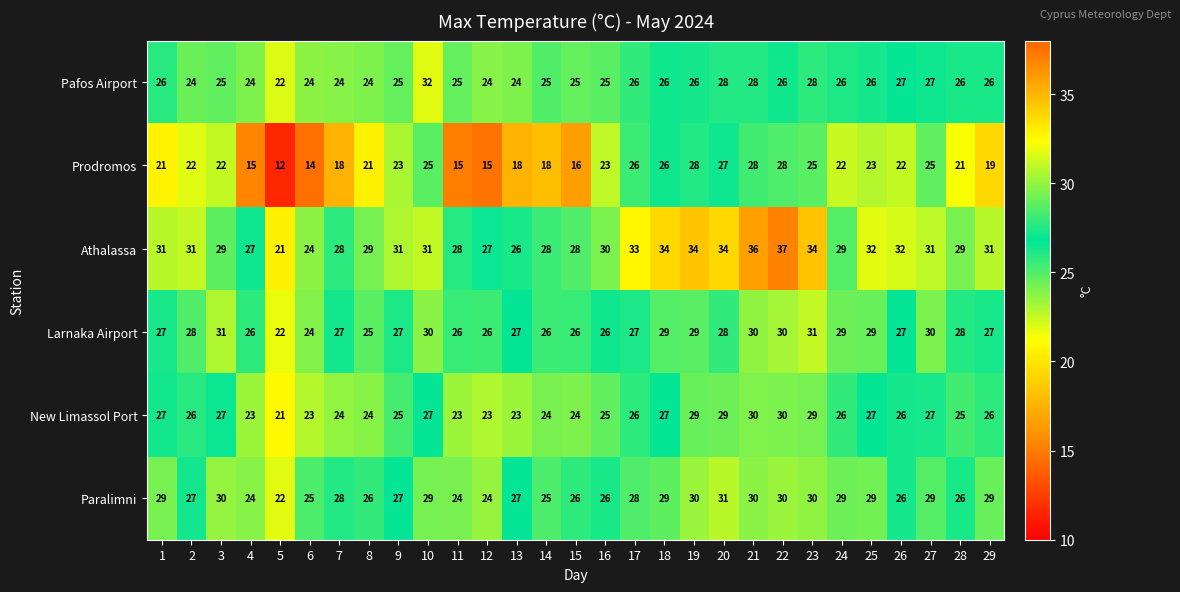

The value of Pafos Airport at 3 is 25. True or false?

True